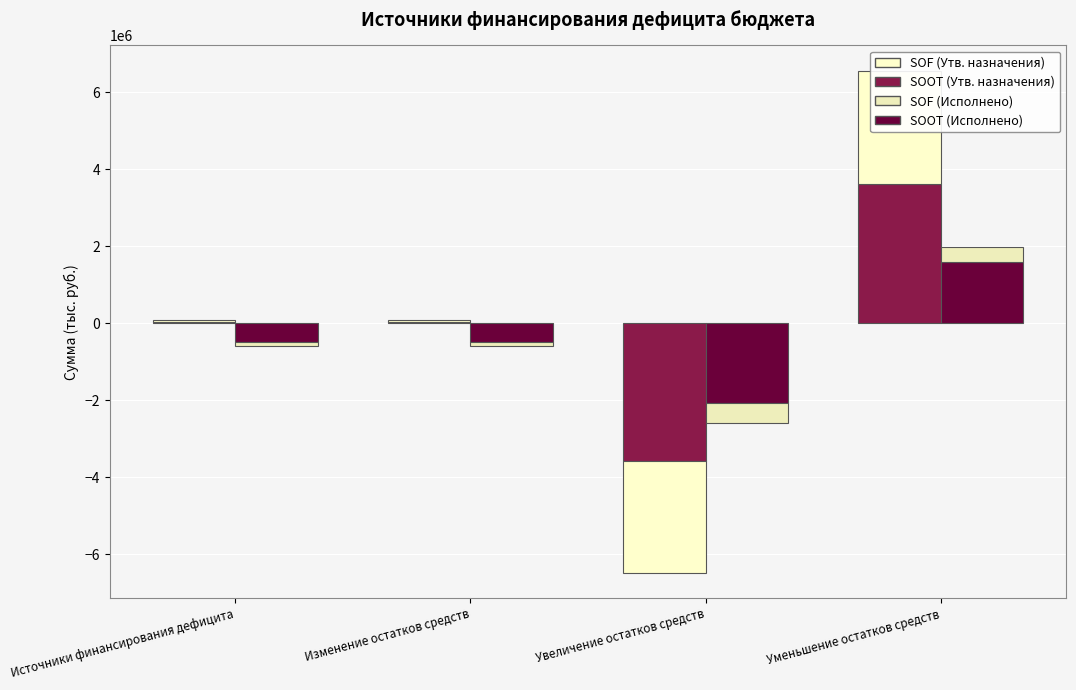

Which series has the largest range (max minus min)?

SOOT (Утв. назначения)